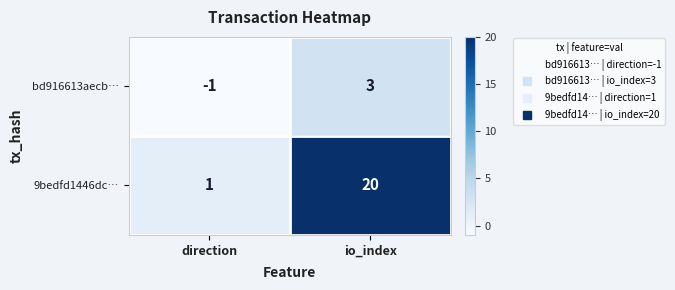

Is the value of bd916613aecb… at direction greater than the value of 9bedfd1446dc… at direction?

No